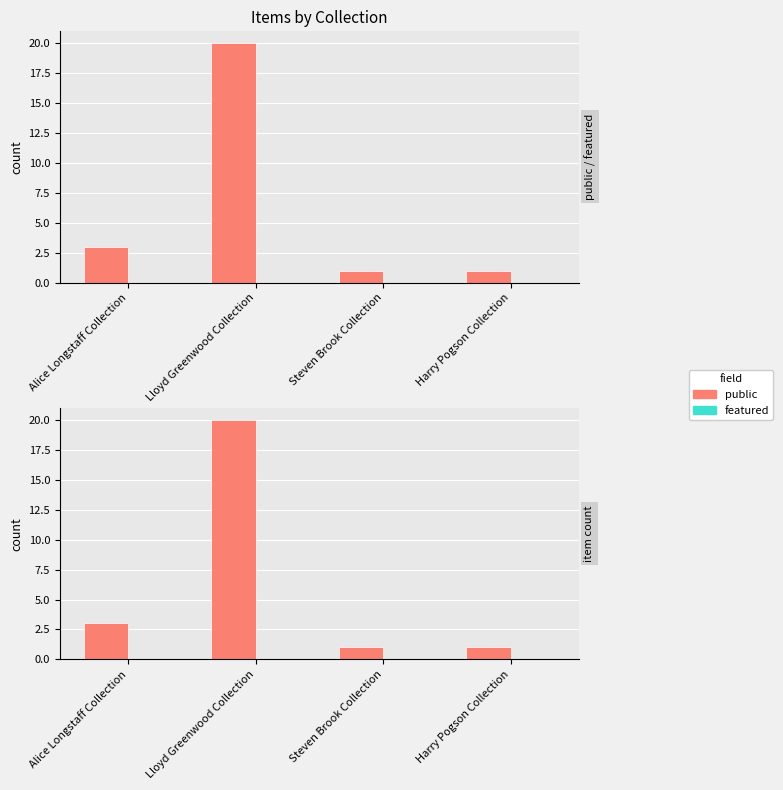

Reading left to right, what are all the values shown in this chart?

public: Alice Longstaff Collection=3	Lloyd Greenwood Collection=20	Steven Brook Collection=1	Harry Pogson Collection=1
featured: Alice Longstaff Collection=0	Lloyd Greenwood Collection=0	Steven Brook Collection=0	Harry Pogson Collection=0